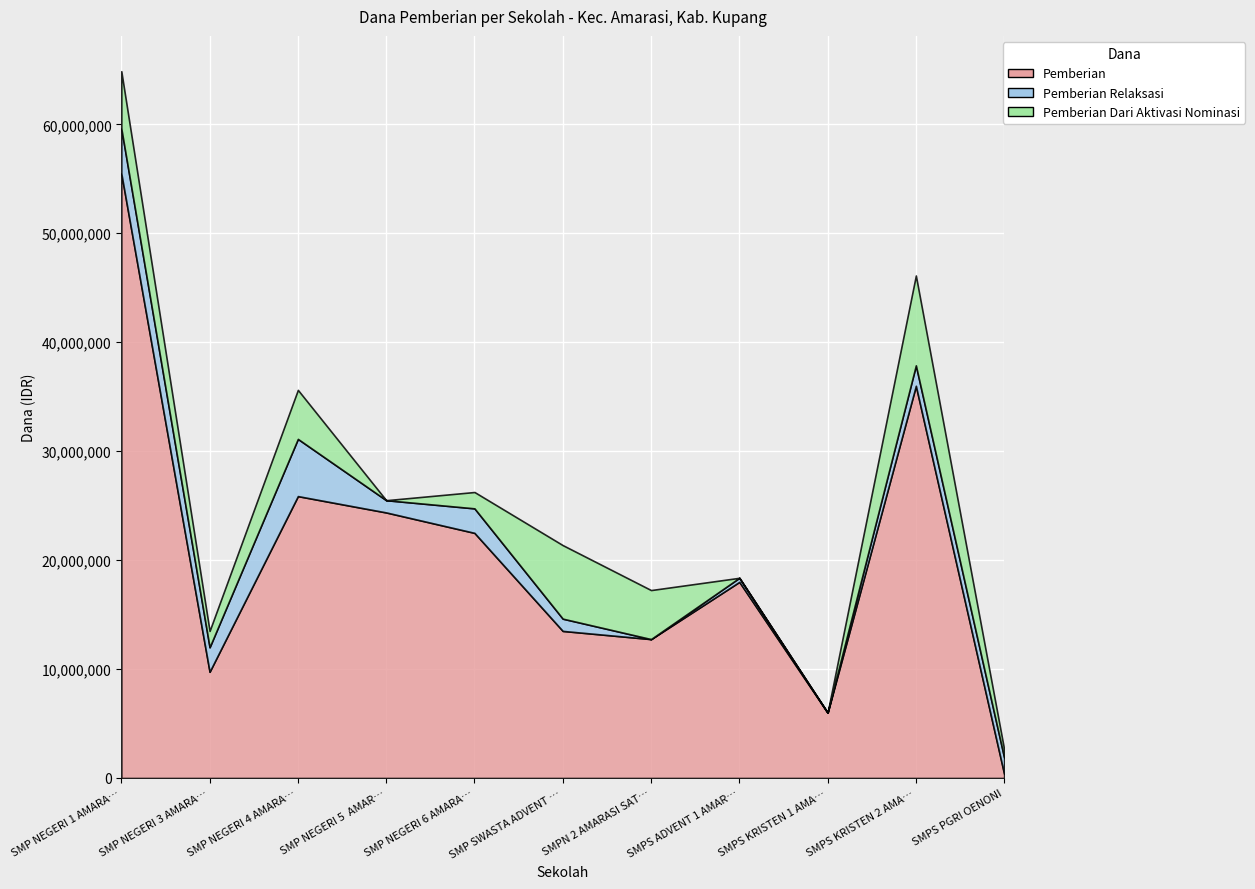

Is the value of Pemberian Dari Aktivasi Nominasi at SMP SWASTA ADVENT 2 AMARASI greater than the value of Pemberian at SMPN 2 AMARASI SATAP?

No